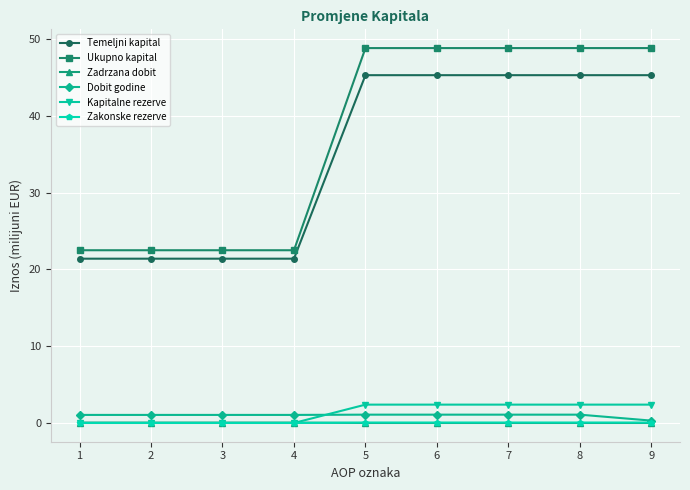

What is the sum of all Dobit godine values?

8.8